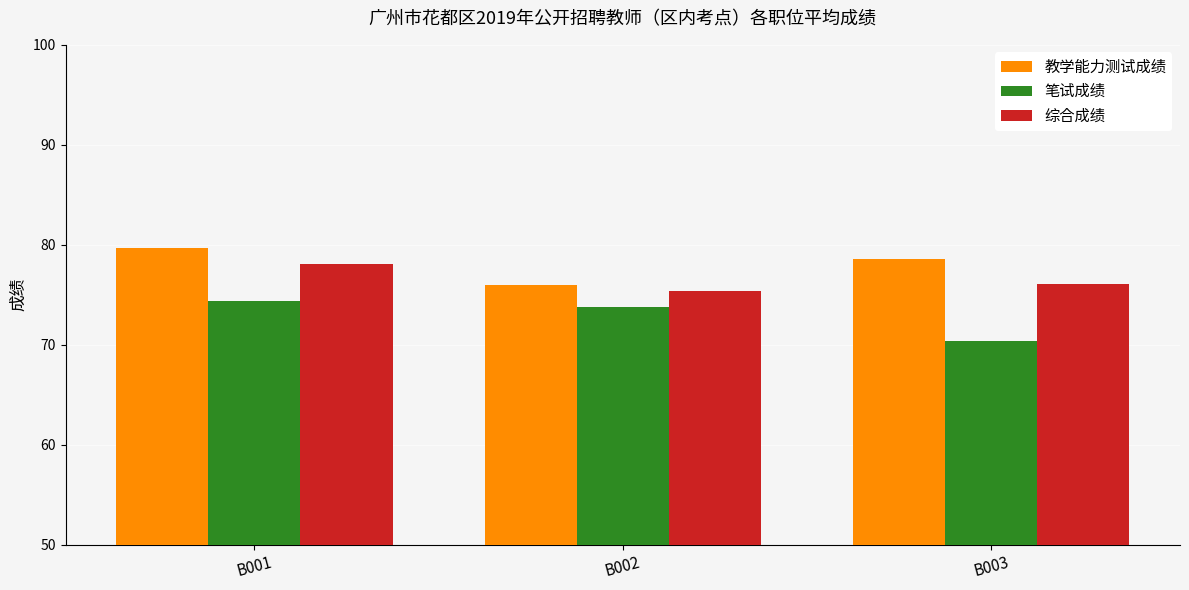

Reading right to left, extract all data points from this chart.

教学能力测试成绩: B003=78.5	B002=76.0	B001=79.7
笔试成绩: B003=70.4	B002=73.8	B001=74.3
综合成绩: B003=76.1	B002=75.3	B001=78.1